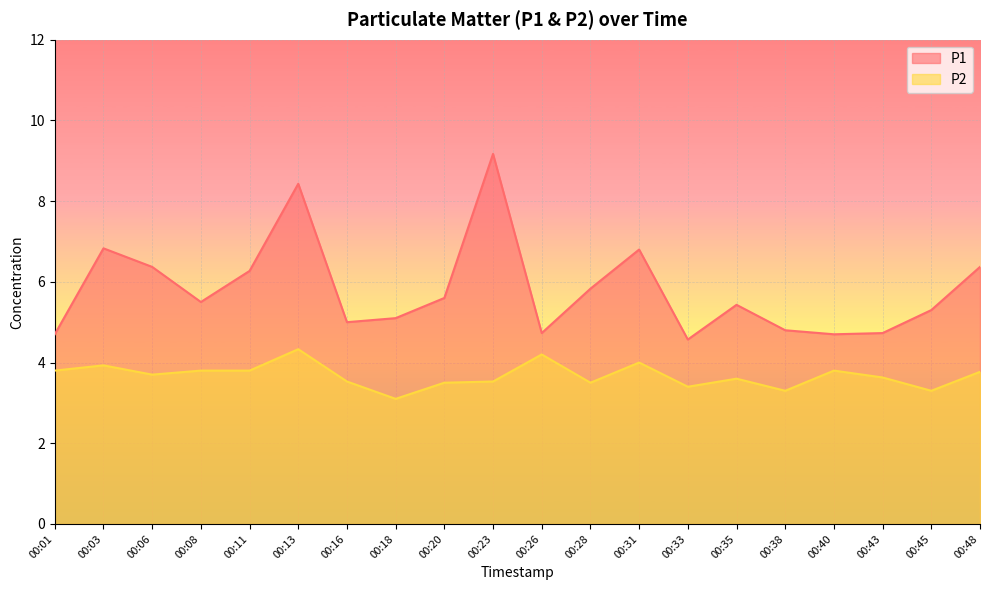

Is it true that P2 equals 3.7 at 00:06?

True